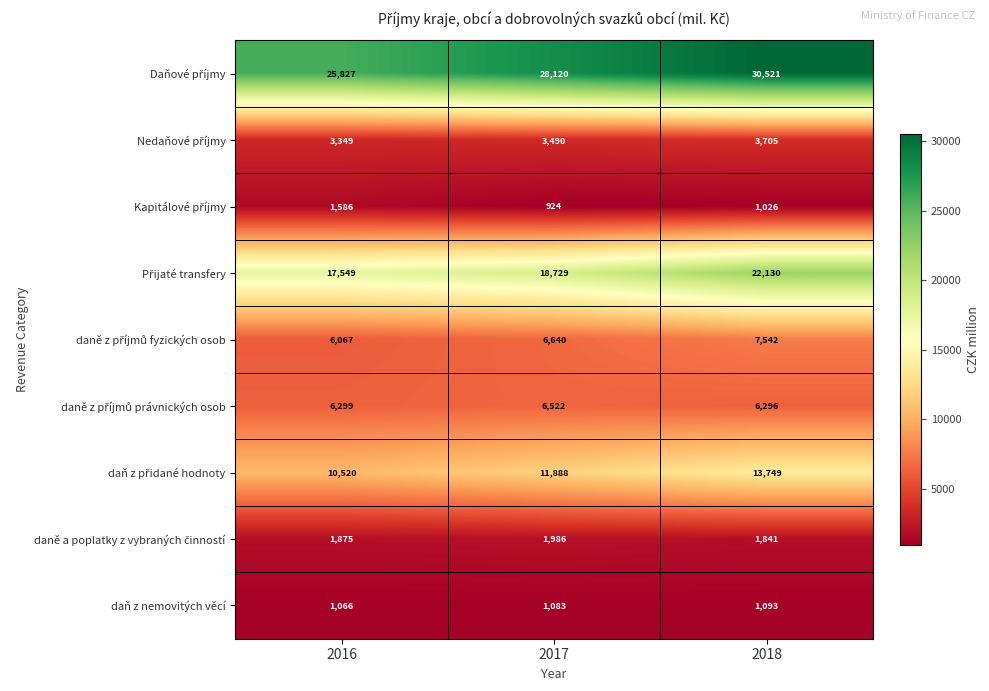

Which category has the highest value across all series?

2018